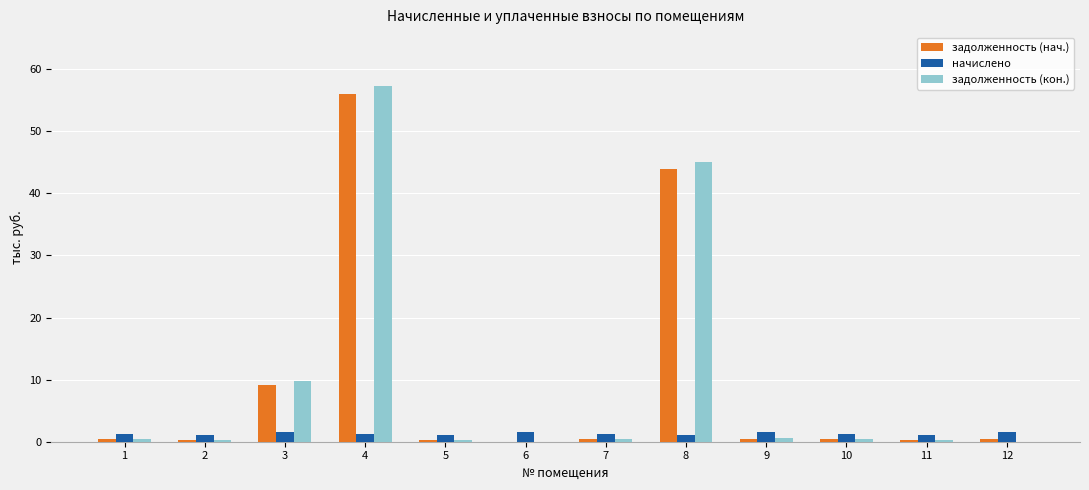

What is the difference between the задолженность (кон.) values at 4 and 6?

57.4